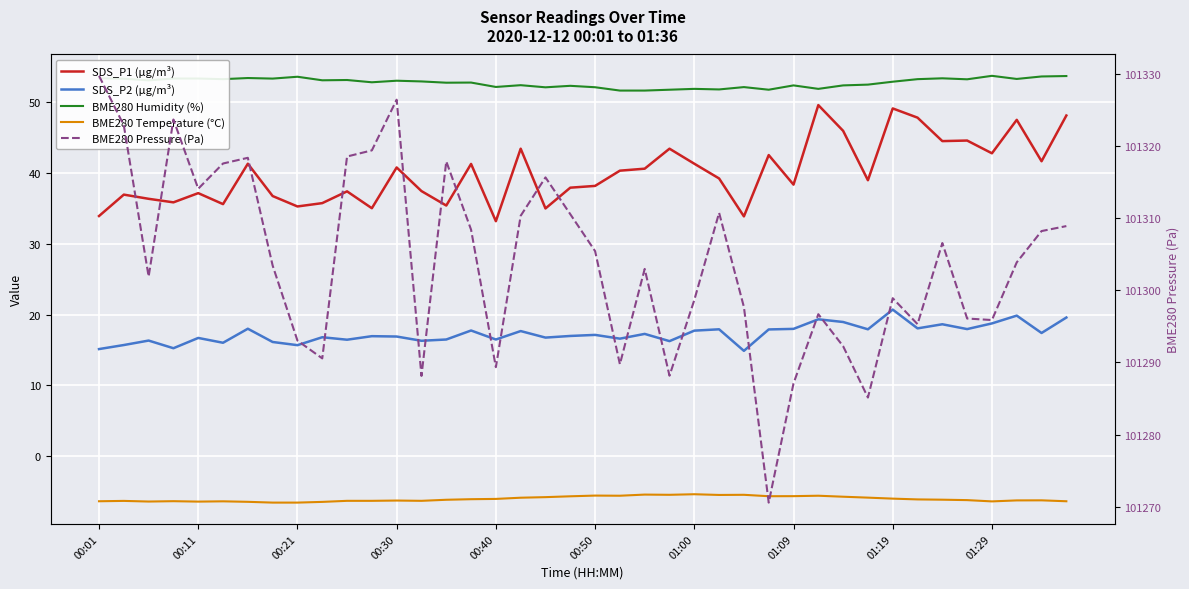

At how many categories does at least one series exceed 39293?

40